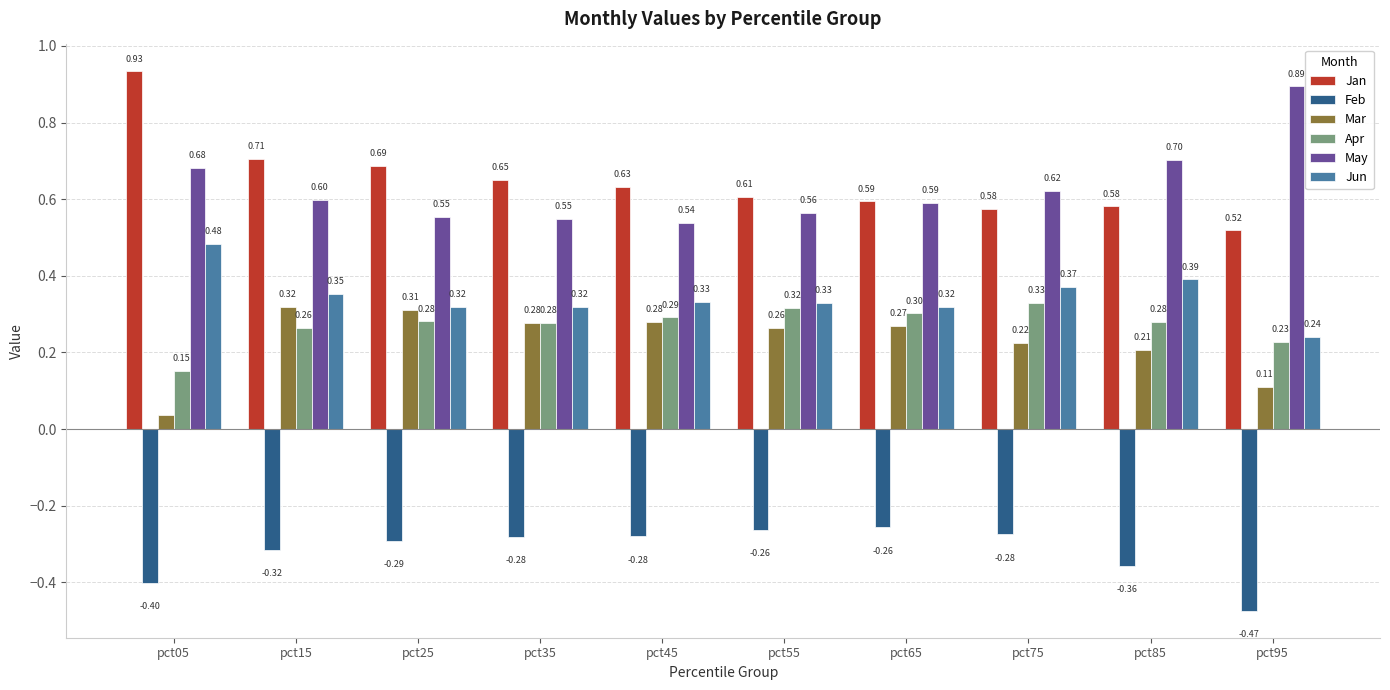

At pct05, list the series in order from smallest to largest.

Feb, Mar, Apr, Jun, May, Jan